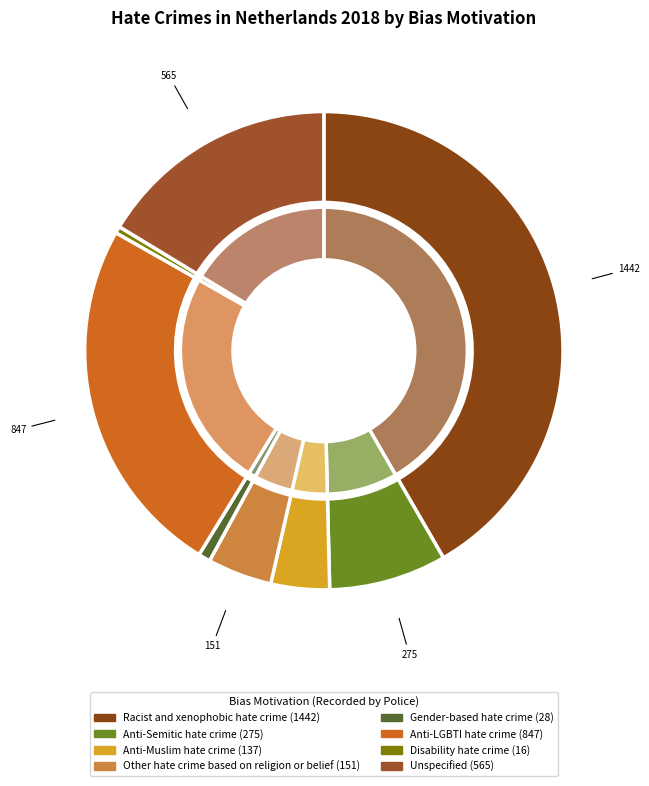

How many segments does this pie chart have?

8